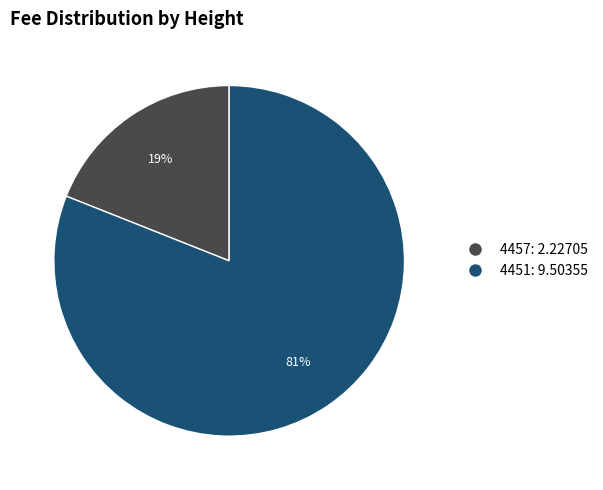

Count the number of slices in the pie.

2